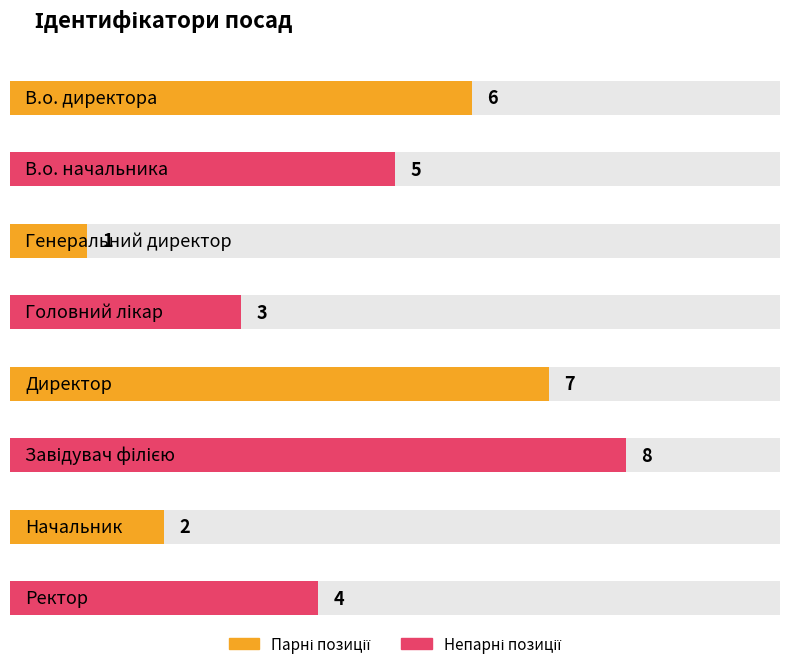

Between В.о. начальника and Генеральний директор, which is larger?

В.о. начальника